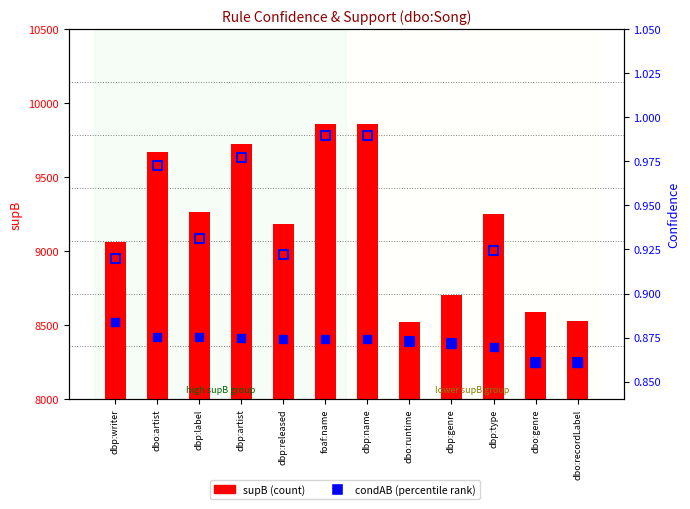

Is the value of condAB at dbp:writer greater than the value of condBA at dbo:runtime?

Yes